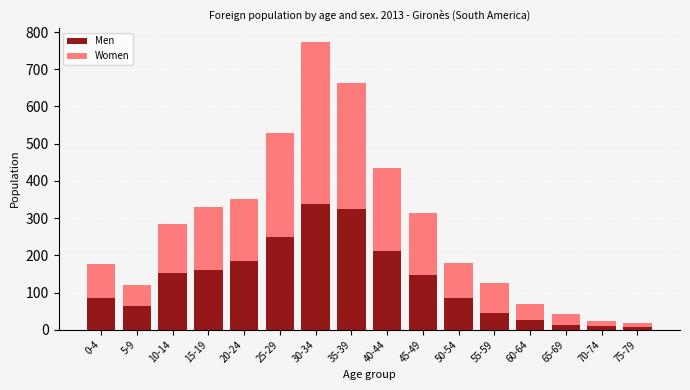

What is the difference between the maximum and minimum values in the Men series?

333